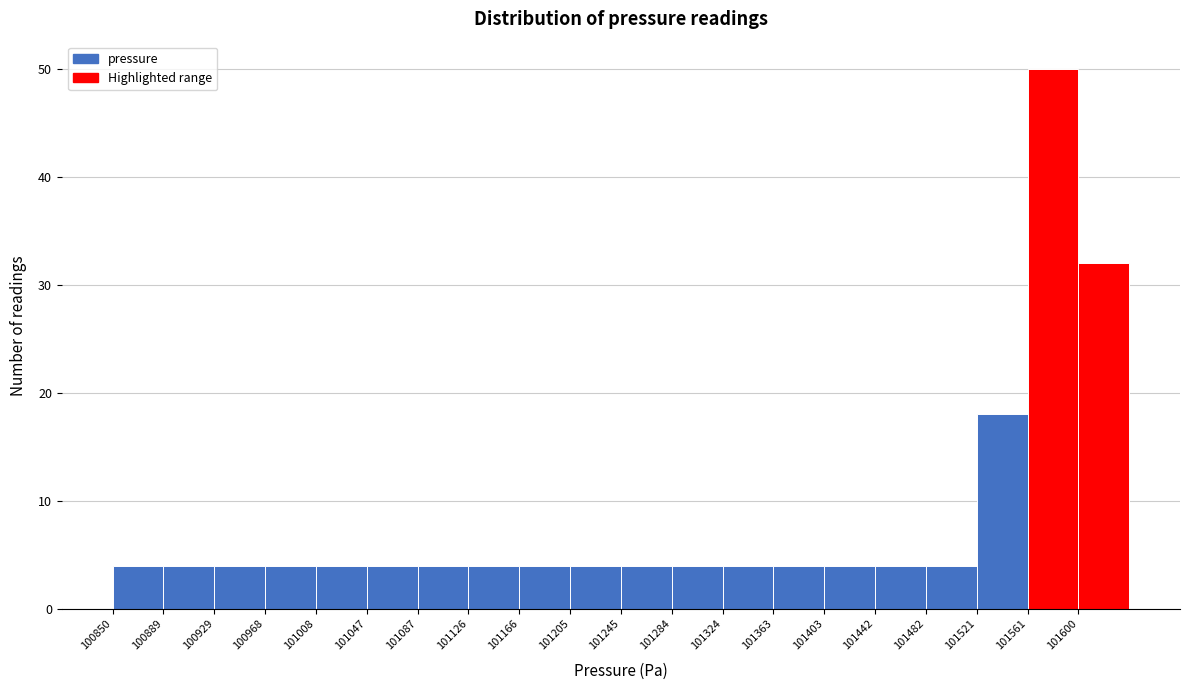

Reading left to right, list every bar in this chart as the range it spans on the x-axis followed by its height. Neither the bar edges nor the heights are printed on the chart, so give them approximately, as read against the axes.

100850.0 to 100889.5: 4
100889.5 to 100929.0: 4
100929.0 to 100968.5: 4
100968.5 to 101008.0: 4
101008.0 to 101047.5: 4
101047.5 to 101087.0: 4
101087.0 to 101126.5: 4
101126.5 to 101166.0: 4
101166.0 to 101205.5: 4
101205.5 to 101245.0: 4
101245.0 to 101284.5: 4
101284.5 to 101324.0: 4
101324.0 to 101363.5: 4
101363.5 to 101403.0: 4
101403.0 to 101442.5: 4
101442.5 to 101482.0: 4
101482.0 to 101521.5: 4
101521.5 to 101561.0: 18
101561.0 to 101600.5: 50
101600.5 to 101640.0: 32